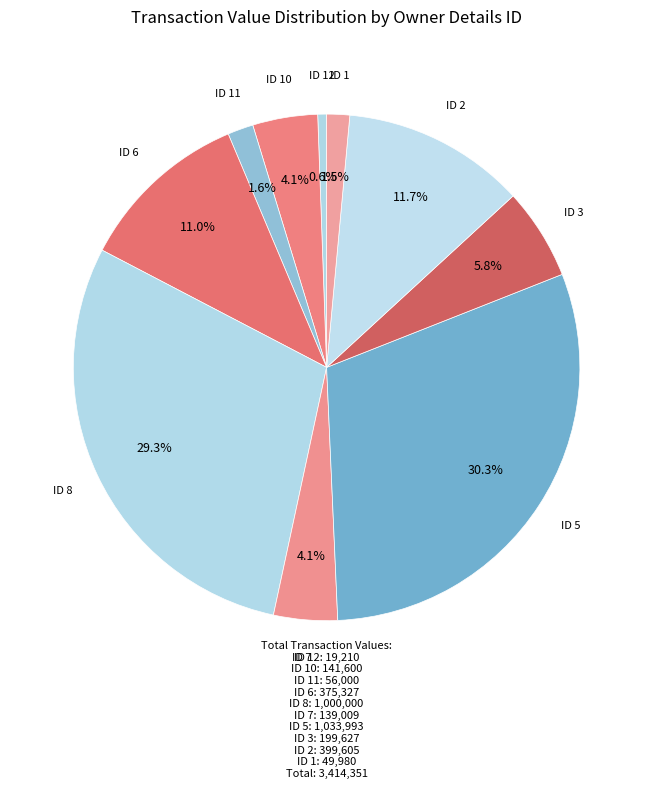

Is there a majority slice in this chart?

No